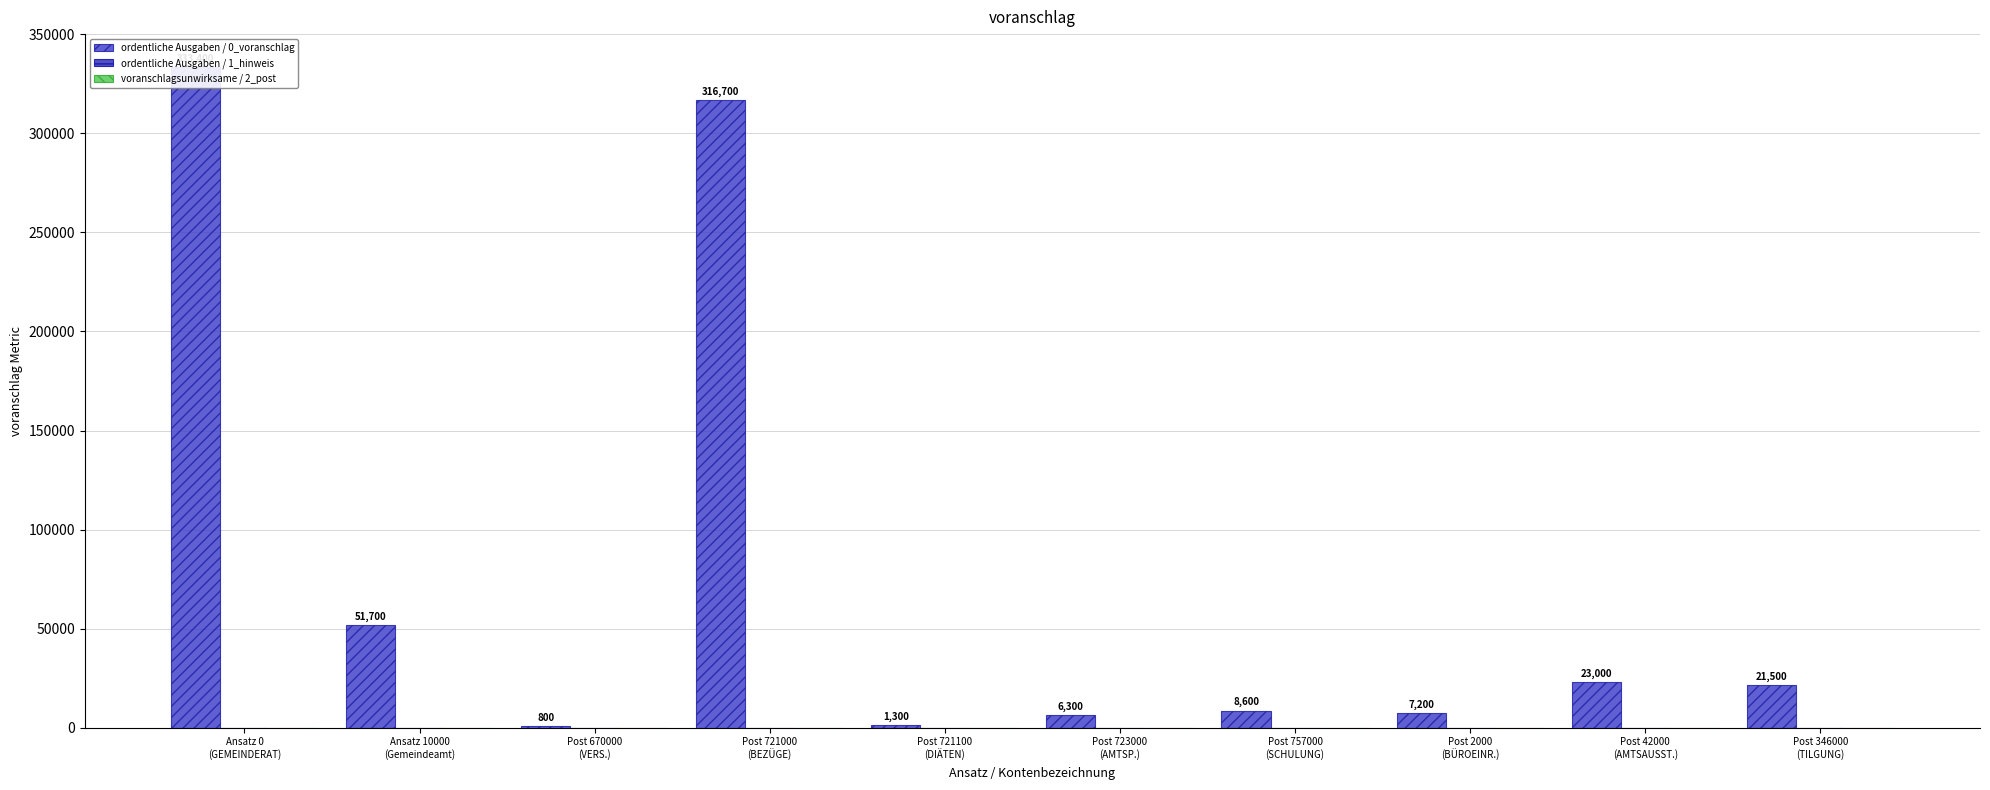

Which series has the widest spread of values?

ordentliche Ausgaben / 0_voranschlag